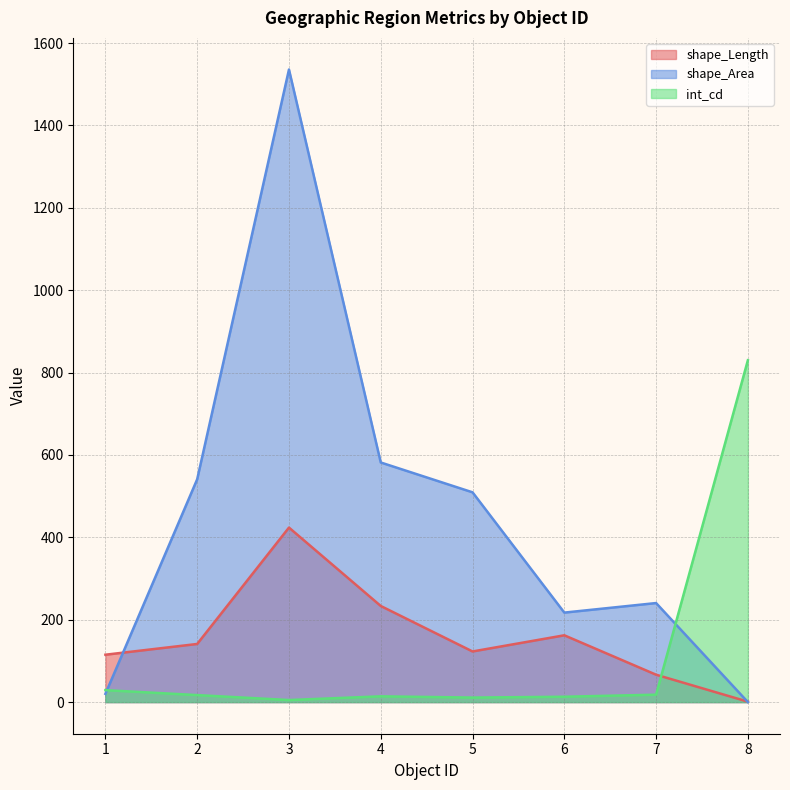

The shape_Area series shows 0.0 at 8. True or false?

True